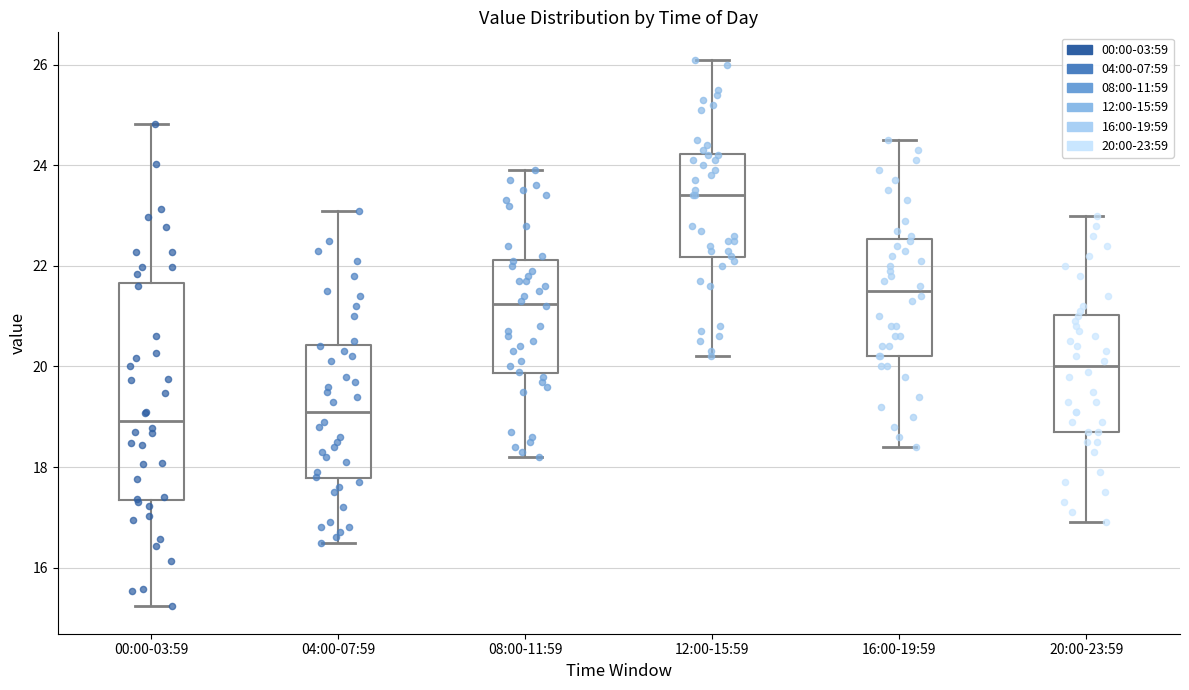

Reading left to right, read every box against the y-axis: the position of its median line, the range the box covers, and the ends of its whiskers. The values are not printed on the chart, so give them approximately, as read against the axis.

00:00-03:59: median 19.0, box 17.4 to 21.6, whiskers 15.2 to 24.8
04:00-07:59: median 19.2, box 17.8 to 20.4, whiskers 16.6 to 23.2
08:00-11:59: median 21.2, box 19.8 to 22.2, whiskers 18.2 to 24.0
12:00-15:59: median 23.4, box 22.2 to 24.2, whiskers 20.2 to 26.2
16:00-19:59: median 21.6, box 20.2 to 22.6, whiskers 18.4 to 24.6
20:00-23:59: median 20.0, box 18.8 to 21.0, whiskers 17.0 to 23.0